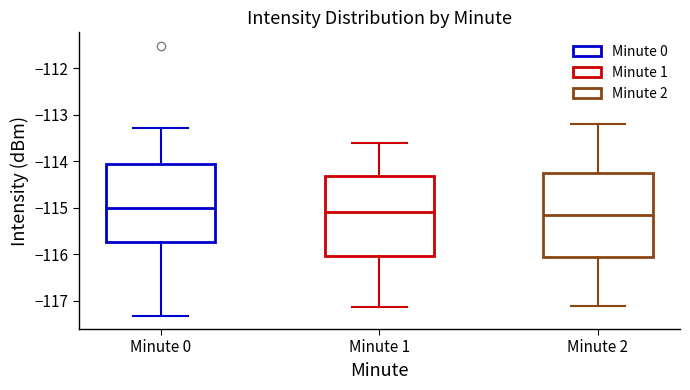

Reading left to right, read every box against the y-axis: the position of its median line, the range the box covers, and the ends of its whiskers. The values are not printed on the chart, so give them approximately, as read against the axis.

Minute 0: median -115.0, box -115.7 to -114.1, whiskers -117.3 to -113.3
Minute 1: median -115.1, box -116.0 to -114.3, whiskers -117.1 to -113.6
Minute 2: median -115.1, box -116.0 to -114.2, whiskers -117.1 to -113.2